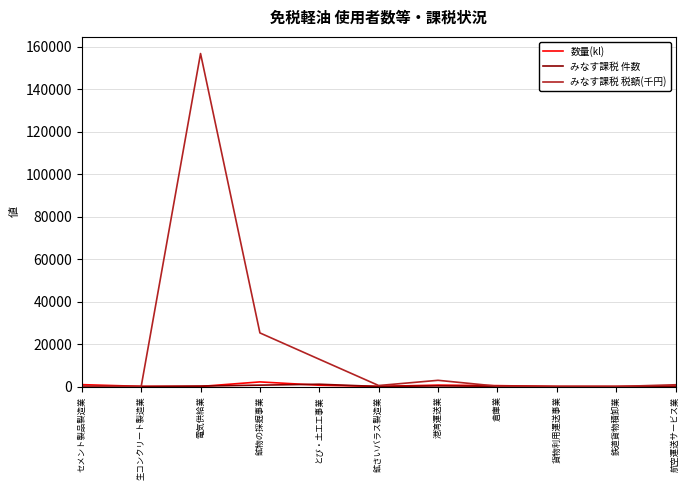

What is the maximum value shown in the chart?

156794